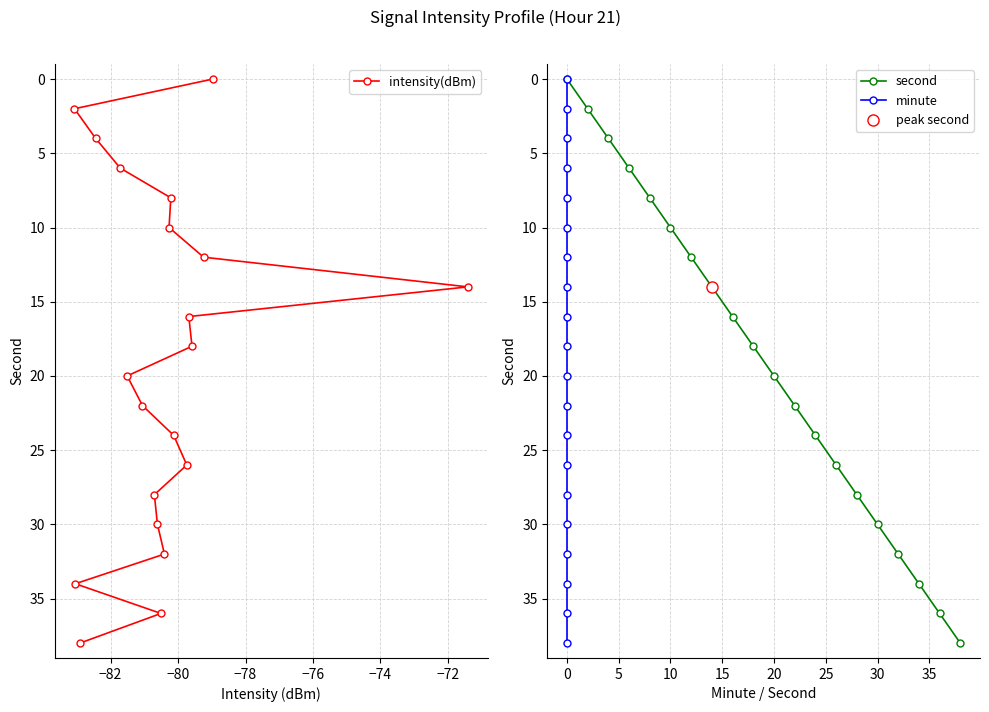

What is the value of the intensity(dBm) point at the 1st from the left?

2